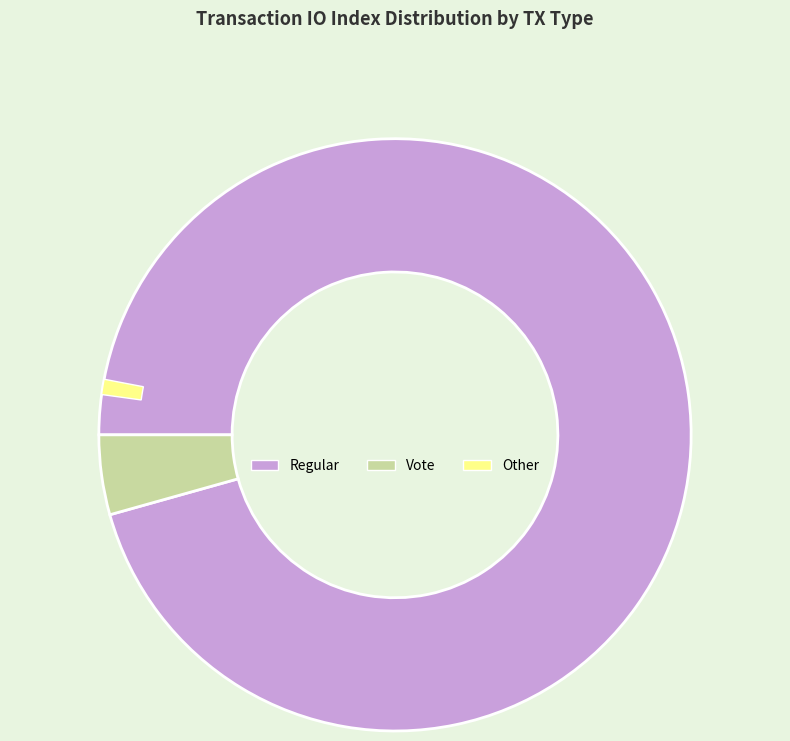

Is there a majority slice in this chart?

Yes